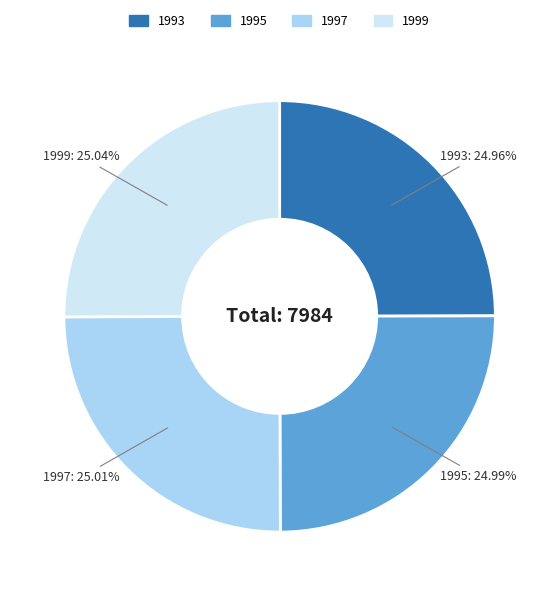

The 1999 slice represents 19% of the pie. True or false?

False